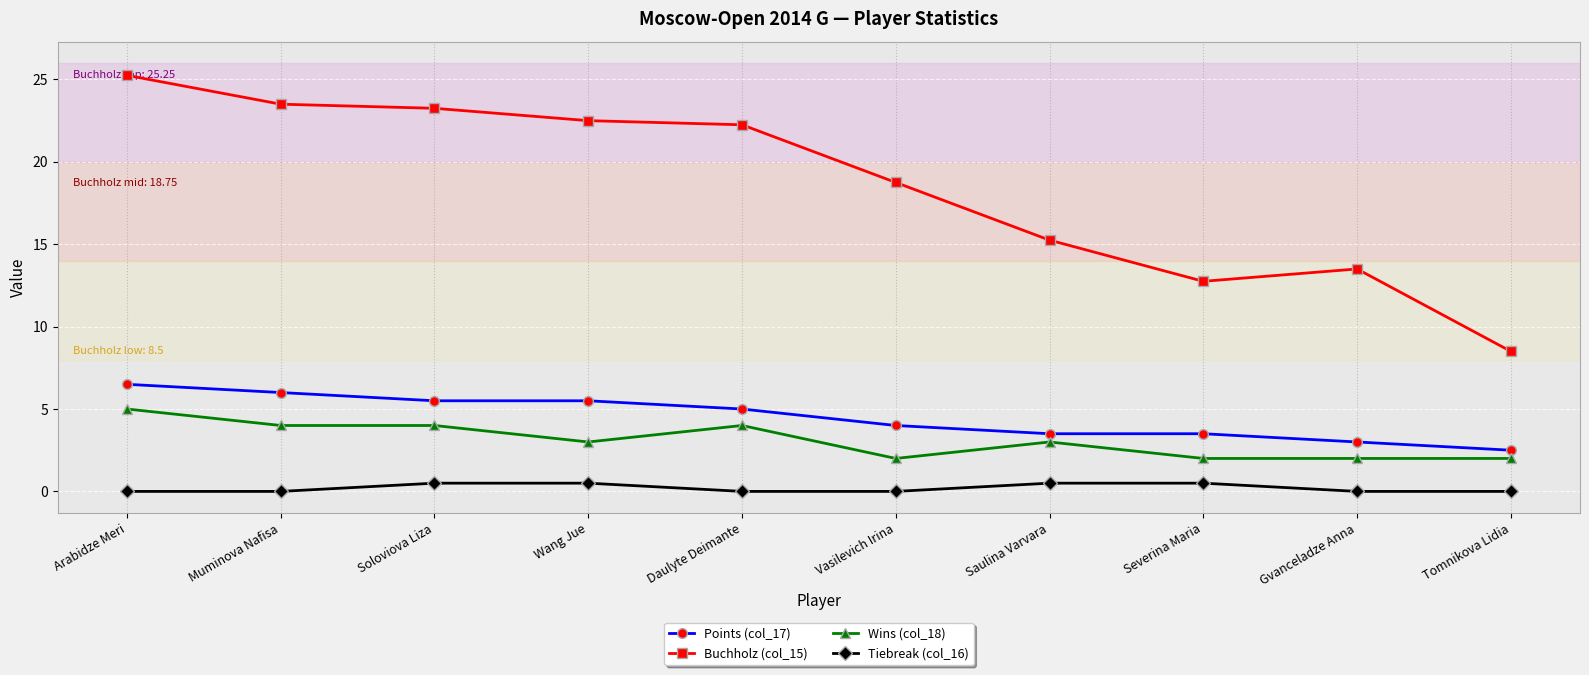

True or false: Buchholz (col_15) and Wins (col_18) cross at least once.

False